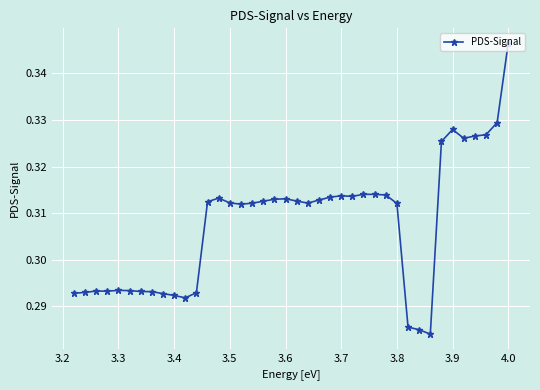

How many values are between 0 and 1?

40